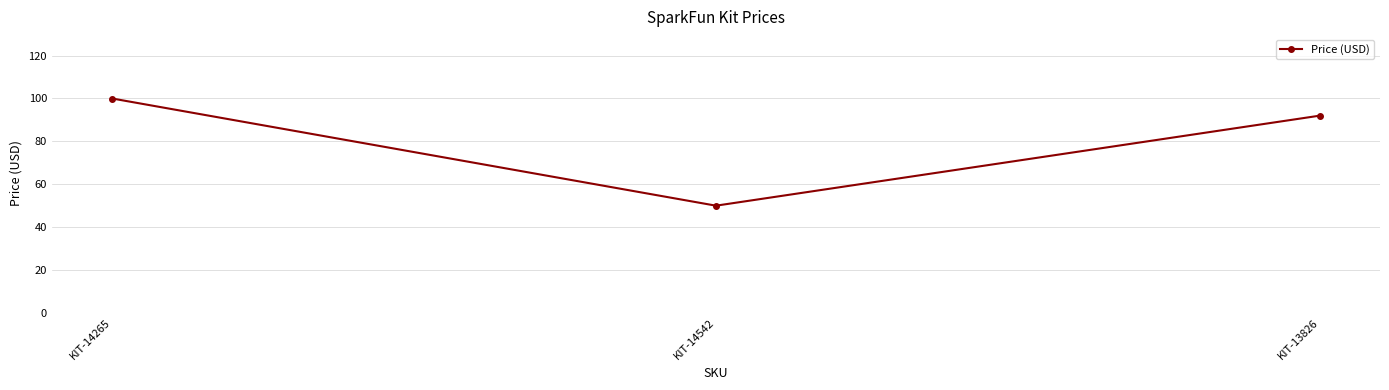

What is the value of the 1st point from the left?

100.0